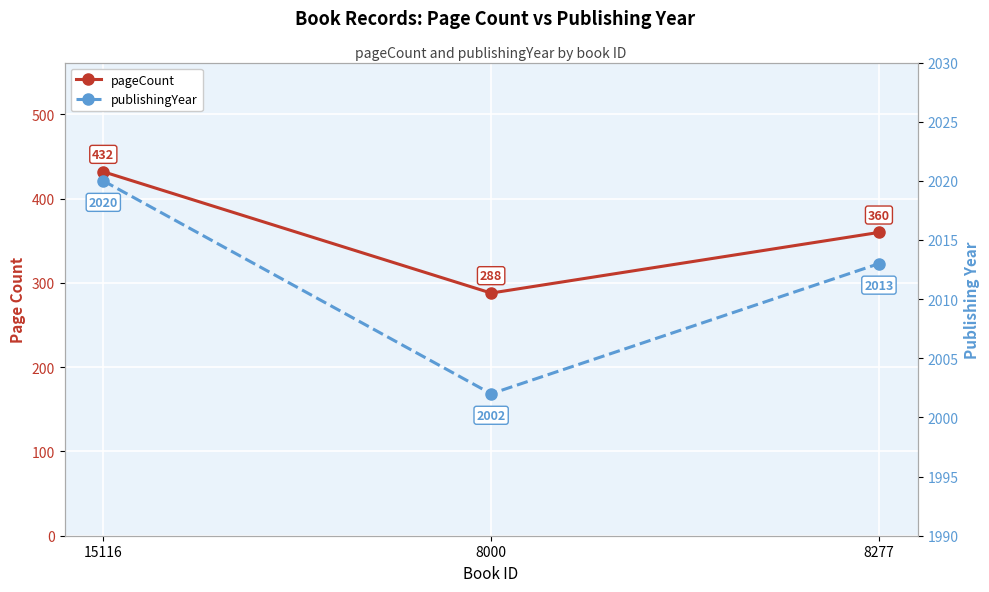

Is the value of pageCount at 15116 greater than the value of publishingYear at 8000?

No